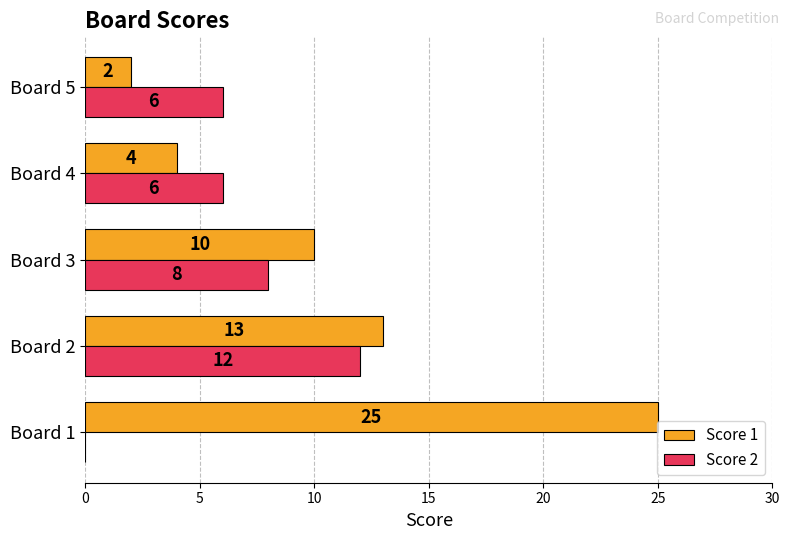

Where is Score 1 nearest to the value 13?

Board 2